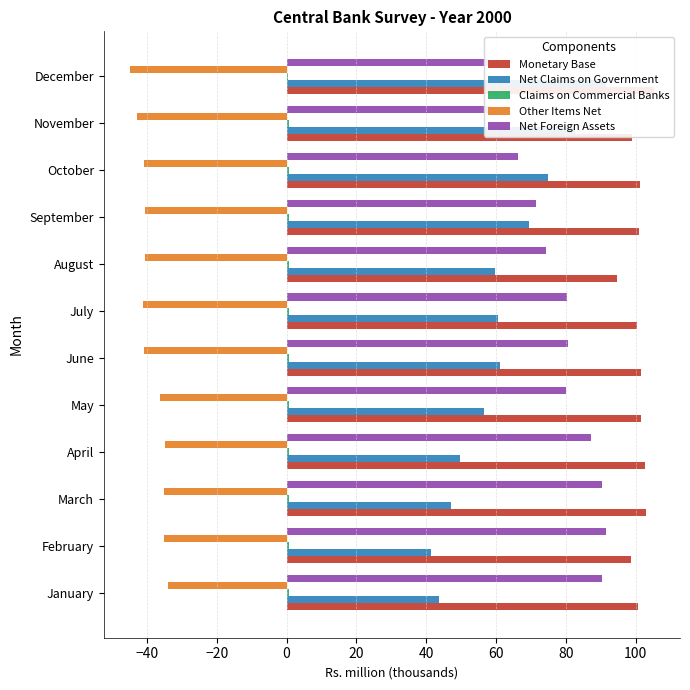

What is the value of the Monetary Base bar at the 1st from the left?

100.6